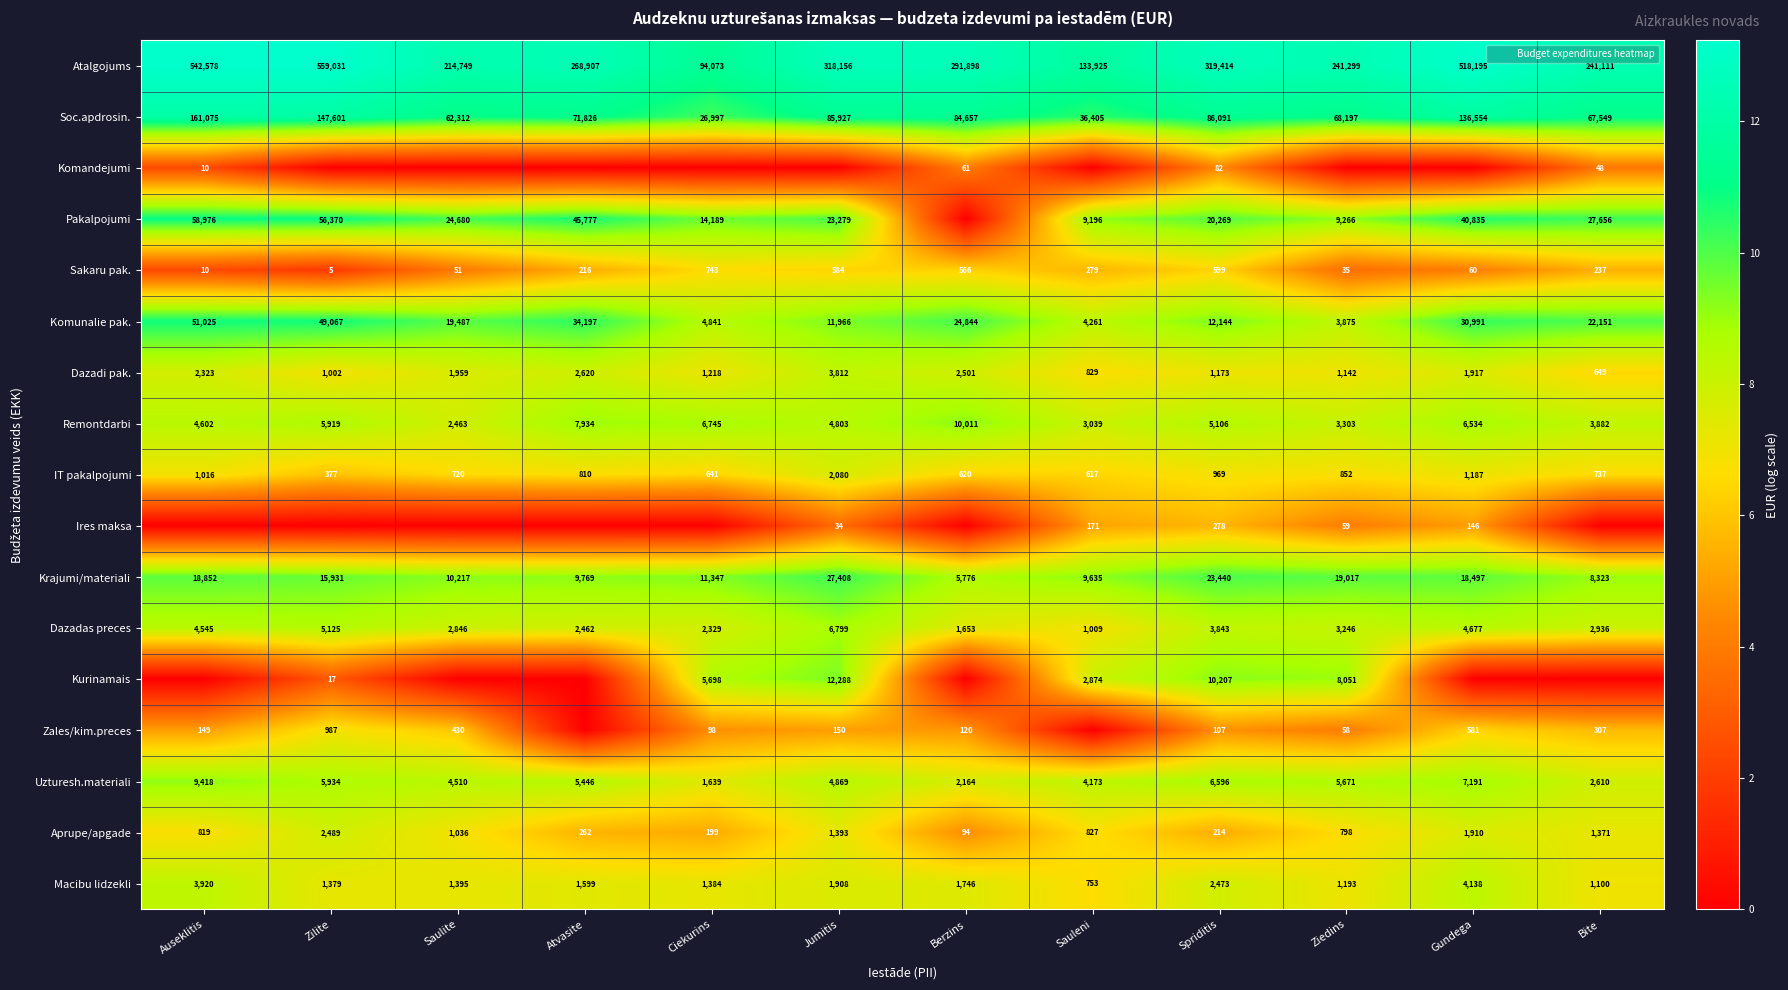

Is it true that Dazadi pak. equals 6.5 at Bite?

True